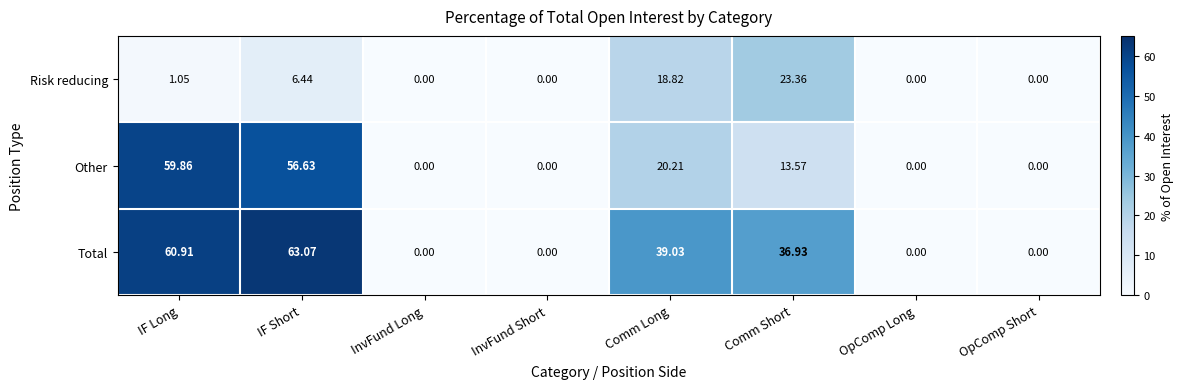

What is the spread (max minus min) of values at Comm Short?

23.4